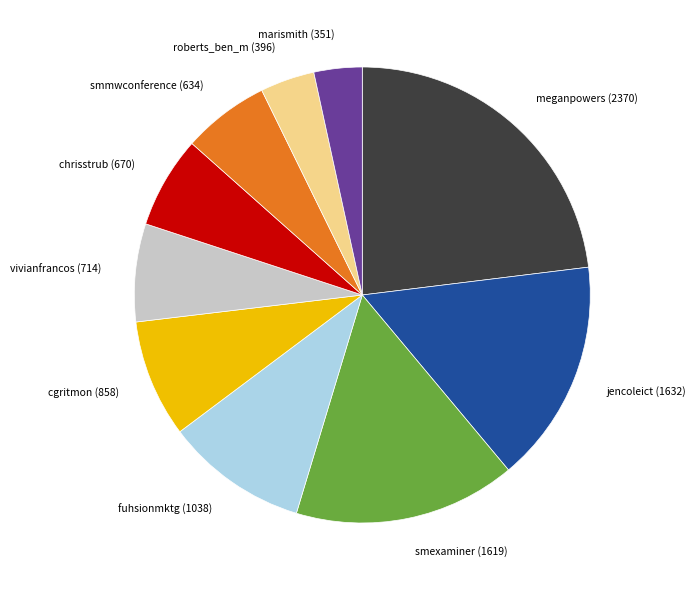

Is the sum of jencoleict and fuhsionmktg greater than half?

No